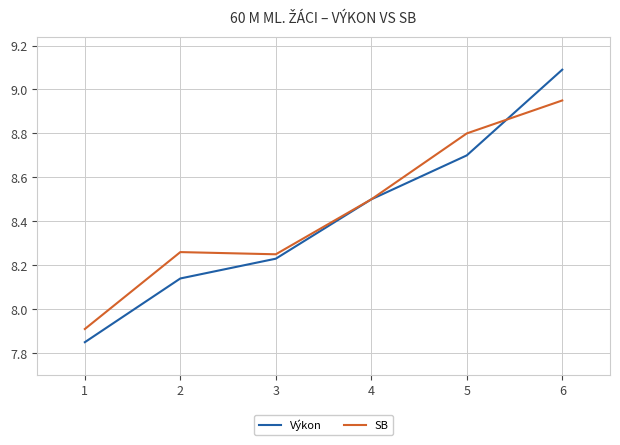

Rank the series by their average value, from highest to lowest.

SB, Výkon